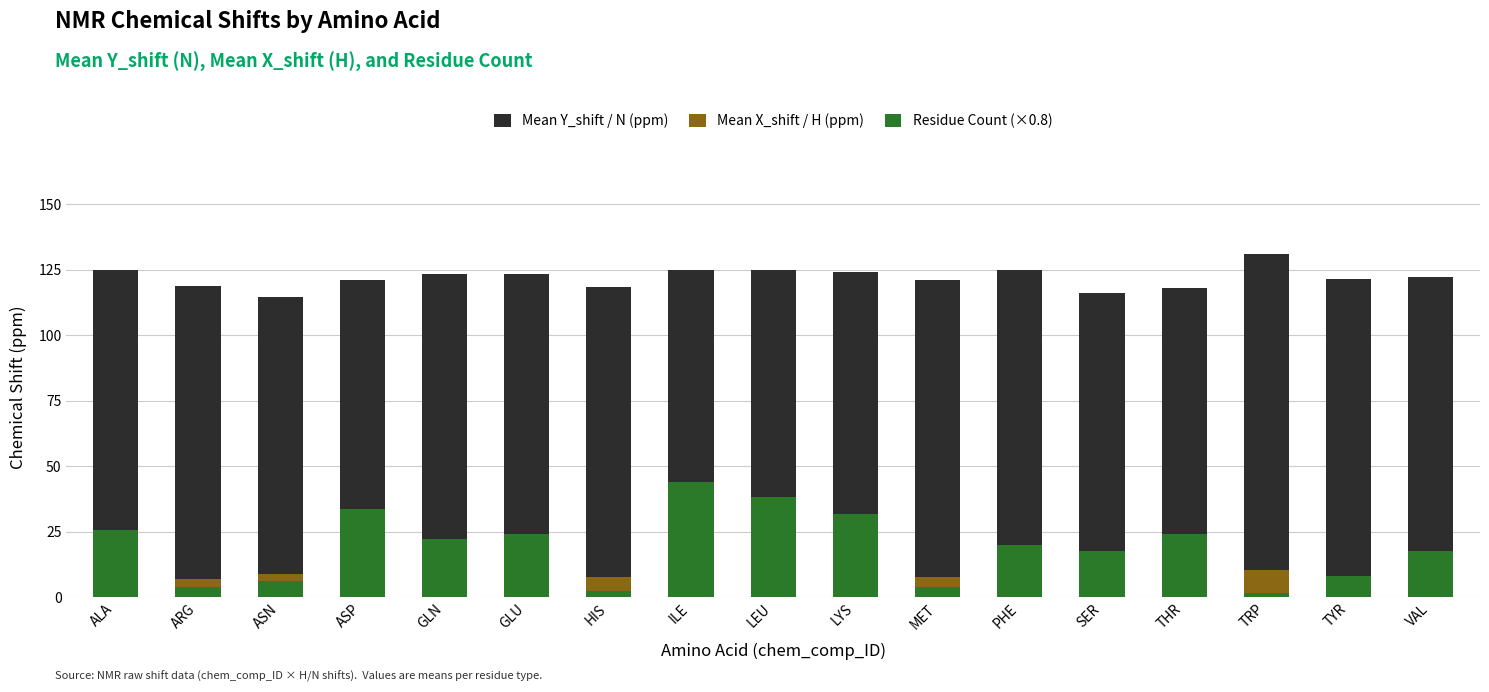

What is the sum of the Mean Y_shift / N (ppm) values at PHE and TYR?

246.4